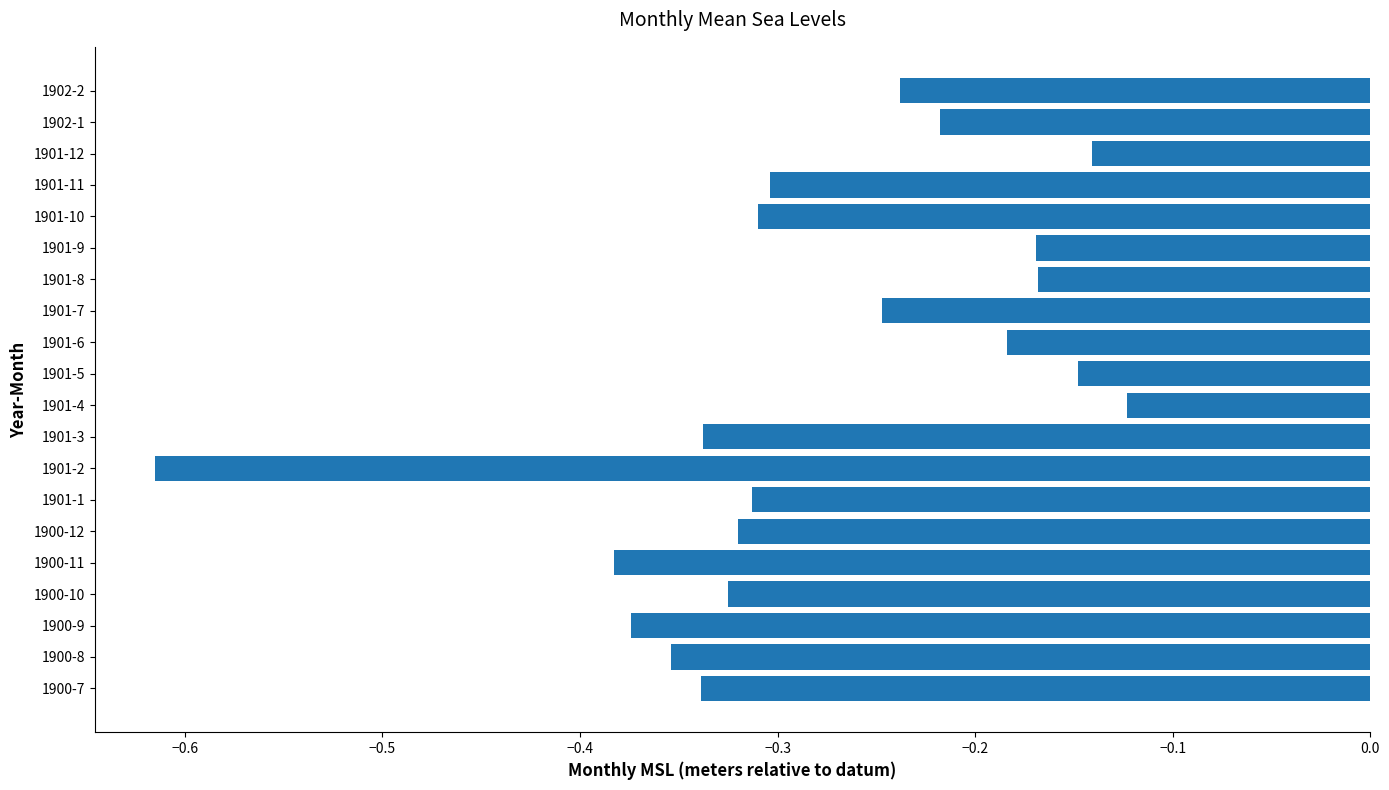

The chart shows a value of -0.2 at 1900-11. True or false?

False